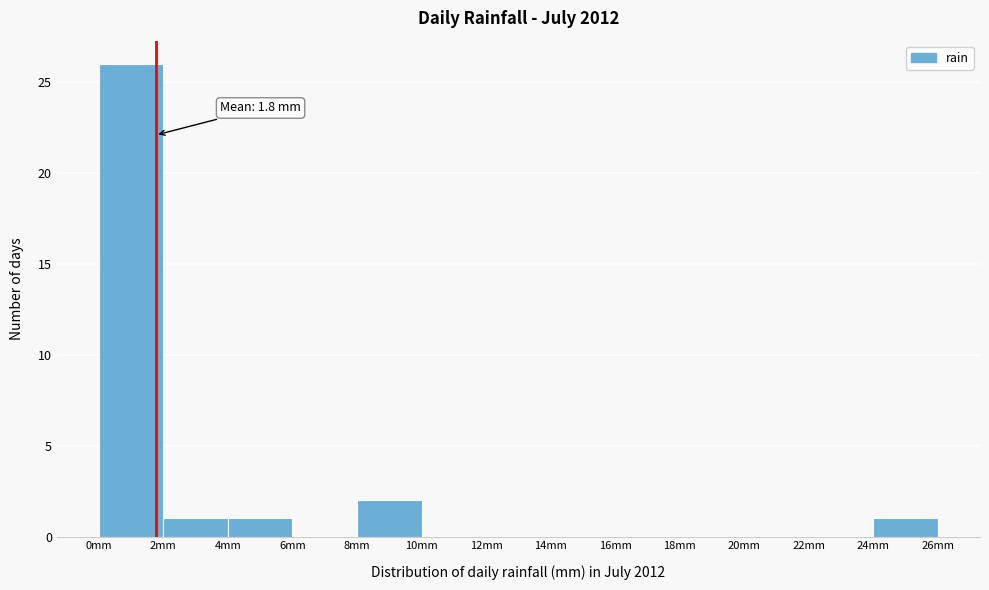

Which range on the x-axis has the tallest bar?

0 to 2